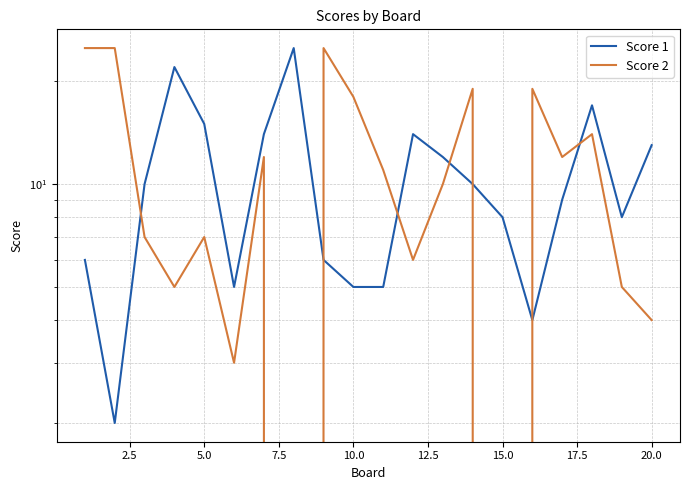

Reading left to right, extract all data points from this chart.

Score 1: 6	2	10	22	15	5	14	25	6	5	5	14	12	10	8	4	9	17	8	13
Score 2: 25	25	7	5	7	3	12	0	25	18	11	6	10	19	0	19	12	14	5	4